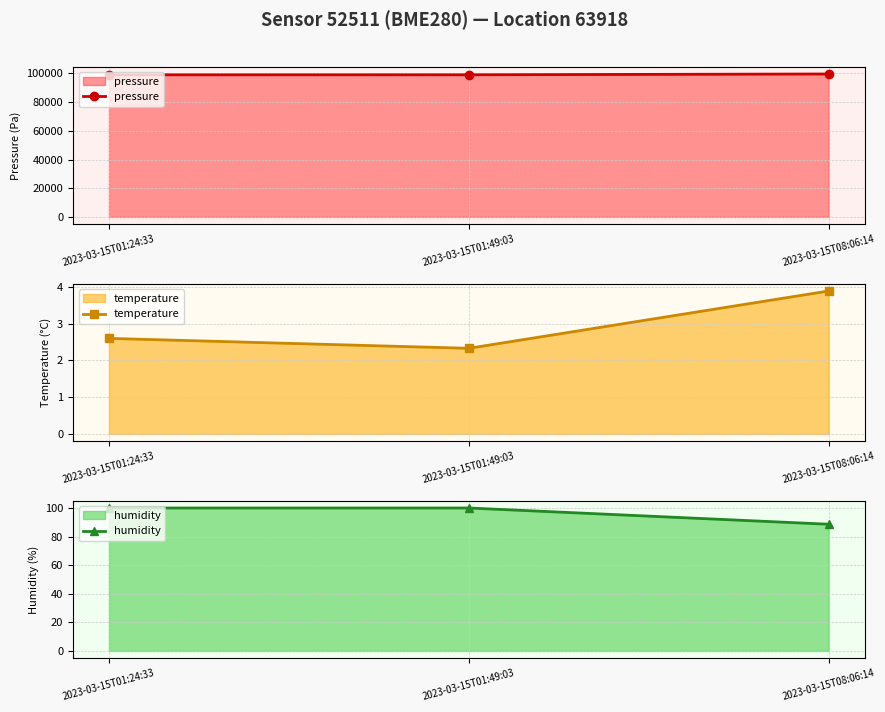

What is the label of the 2nd point from the left?

2023-03-15T01:49:03